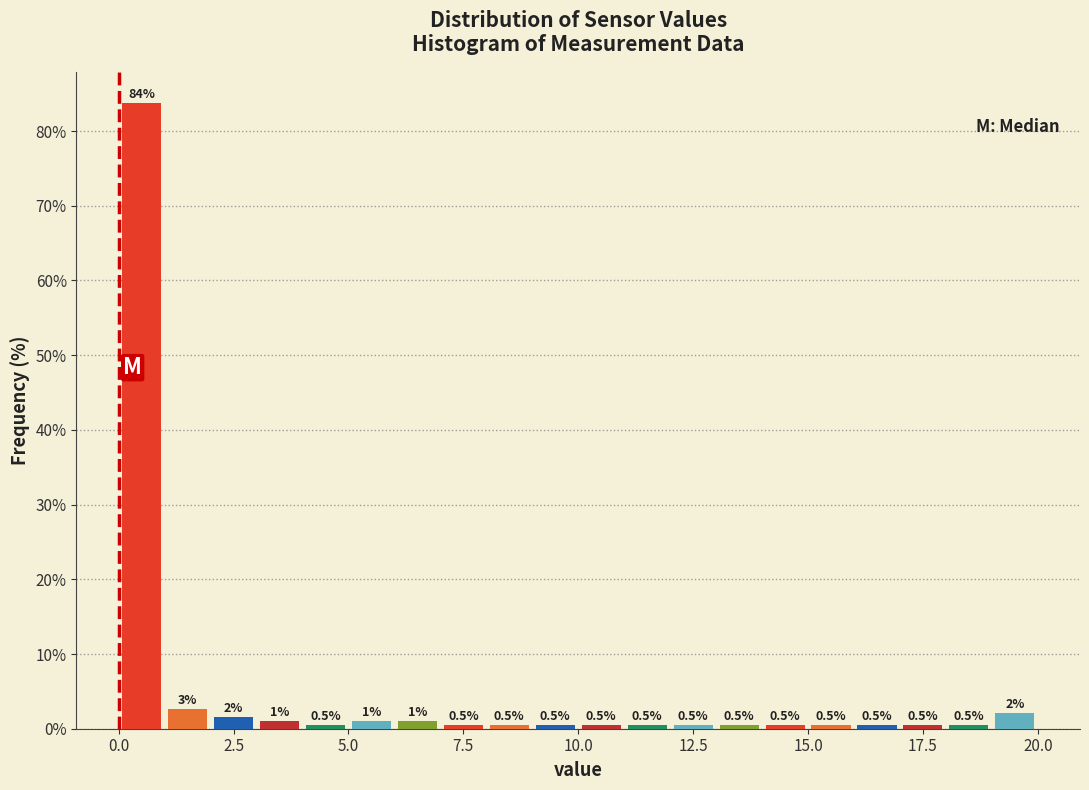

Read against the x-axis, roughly where is the centre of the tallest bar?

0.5